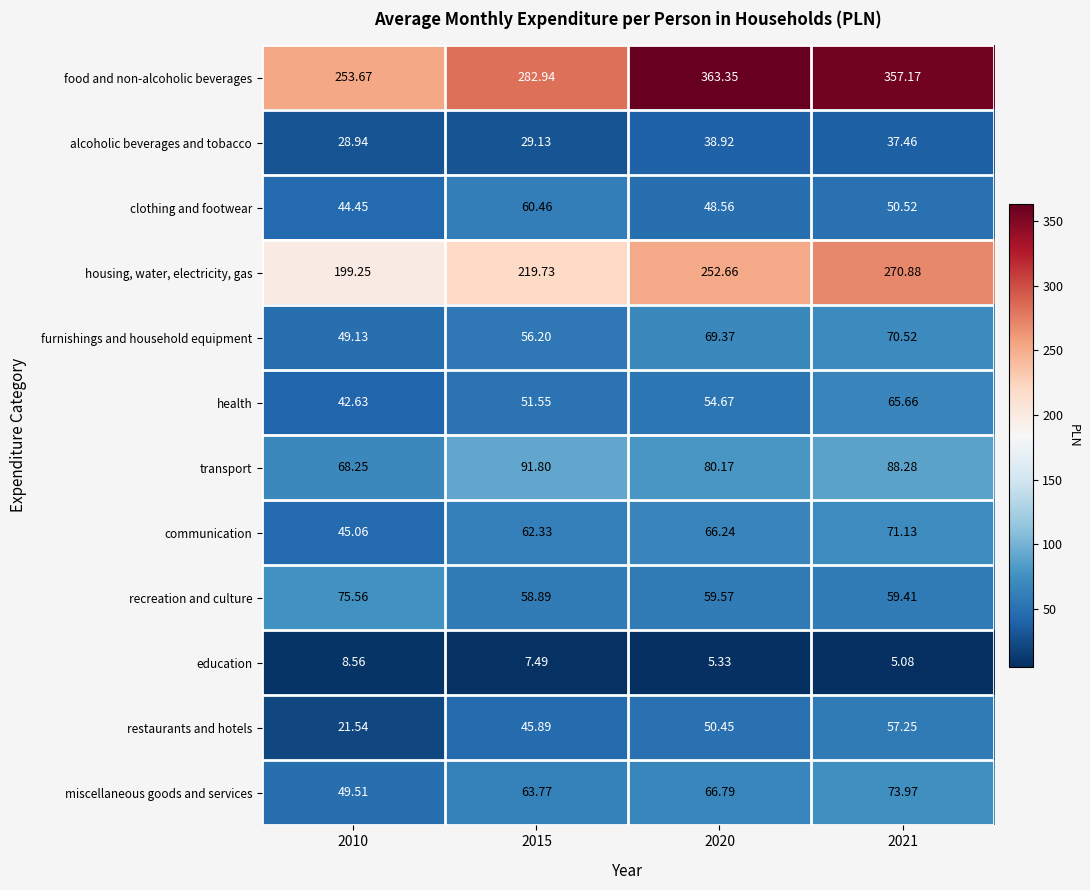

At 2010, list the series in order from largest to smallest.

food and non-alcoholic beverages, housing, water, electricity, gas, recreation and culture, transport, miscellaneous goods and services, furnishings and household equipment, communication, clothing and footwear, health, alcoholic beverages and tobacco, restaurants and hotels, education